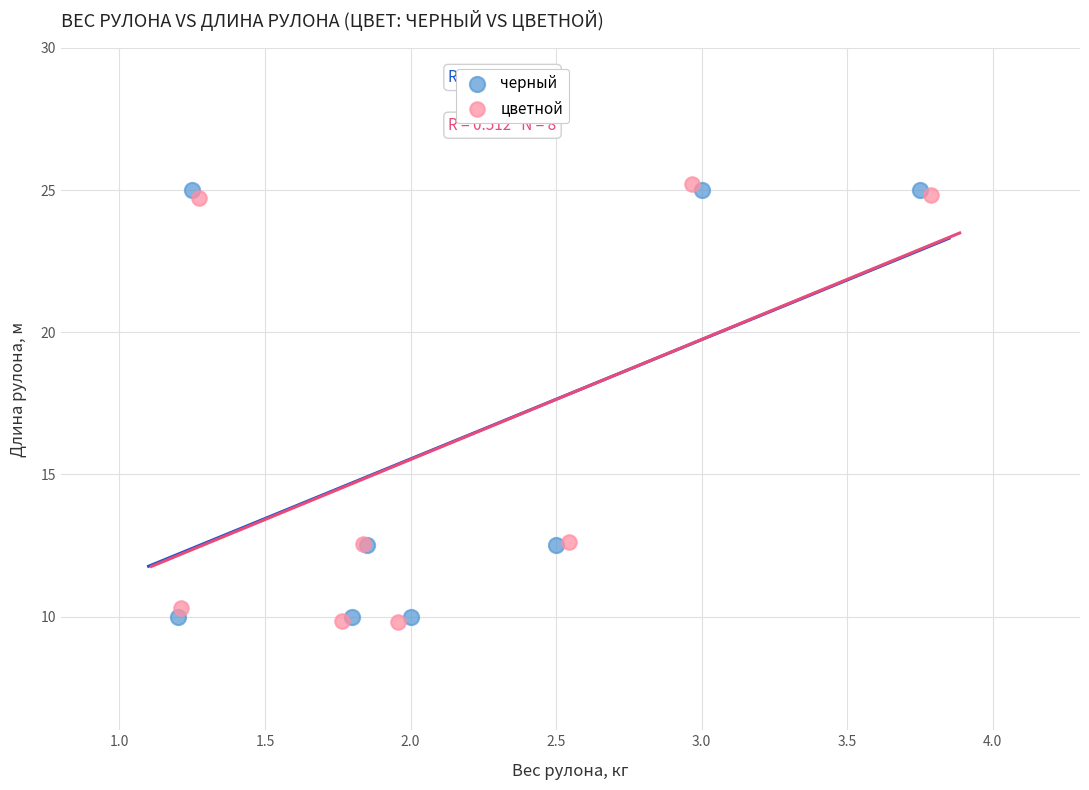

Which series contains the highest Y value?

цветной